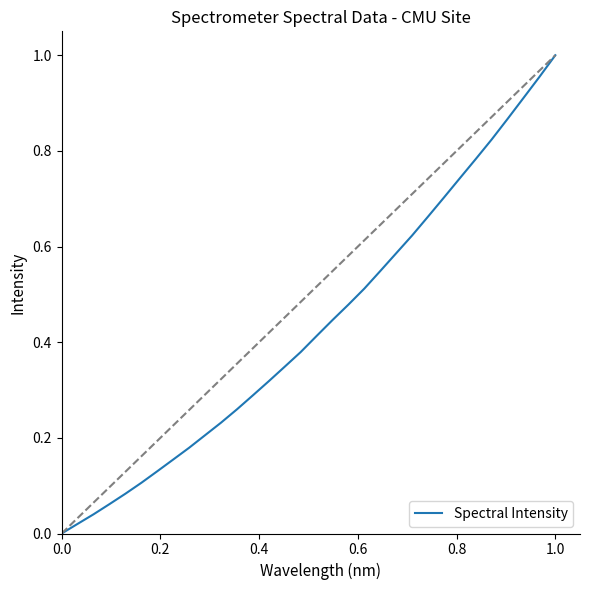

Is this an area chart (filled region under the line)?

No